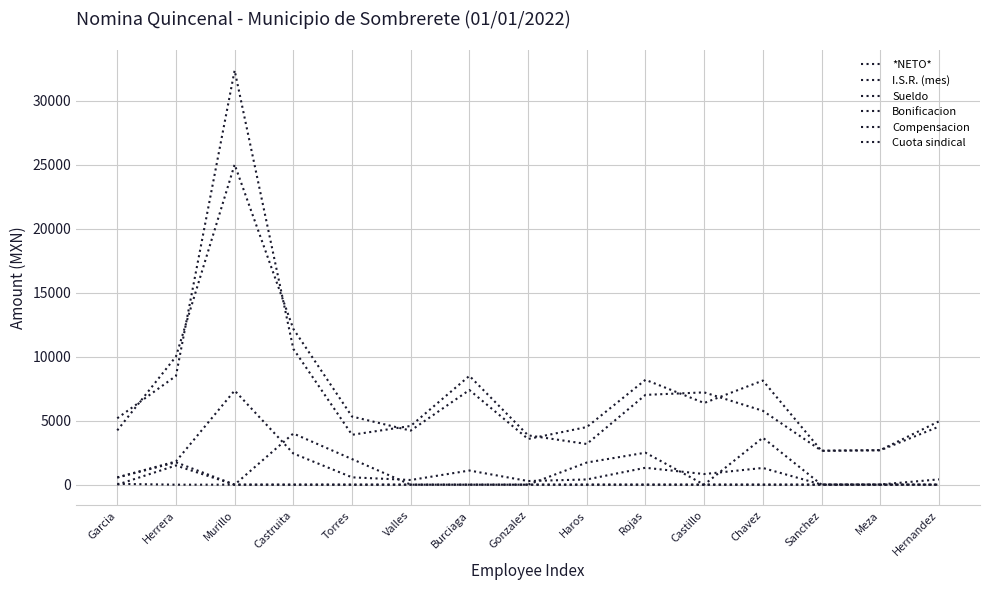

At which category does the chart reach its minimum across all series?

Murillo